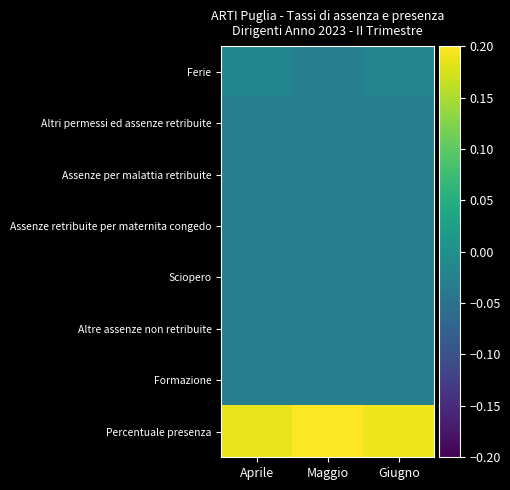

Reading right to left, what are all the values shown in this chart?

Ferie: Giugno=-0.0	Maggio=-0.0	Aprile=-0.0
Altri permessi ed assenze retribuite: Giugno=-0.0	Maggio=-0.0	Aprile=-0.0
Assenze per malattia retribuite: Giugno=-0.0	Maggio=-0.0	Aprile=-0.0
Assenze retribuite per maternita congedo: Giugno=-0.0	Maggio=-0.0	Aprile=-0.0
Sciopero: Giugno=-0.0	Maggio=-0.0	Aprile=-0.0
Altre assenze non retribuite: Giugno=-0.0	Maggio=-0.0	Aprile=-0.0
Formazione: Giugno=-0.0	Maggio=-0.0	Aprile=-0.0
Percentuale presenza: Giugno=0.2	Maggio=0.2	Aprile=0.2